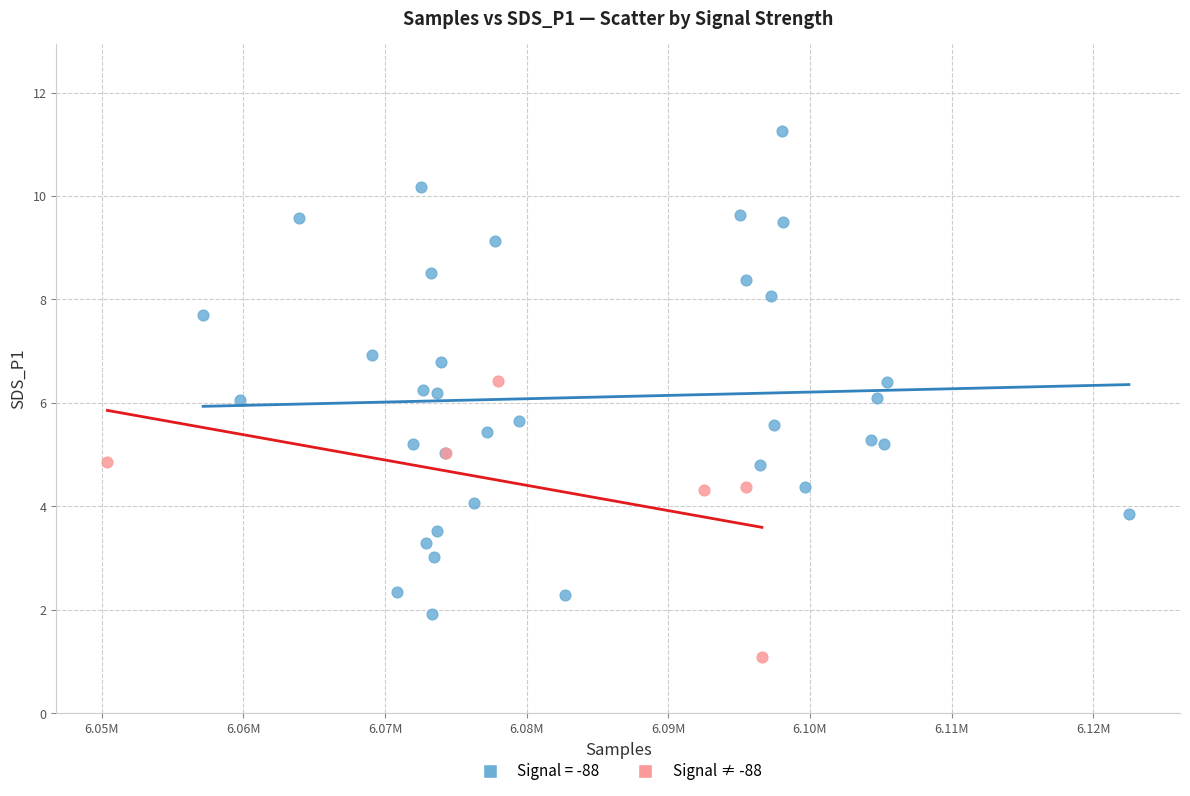

Which series contains the lowest Y value?

Signal ≠ -88